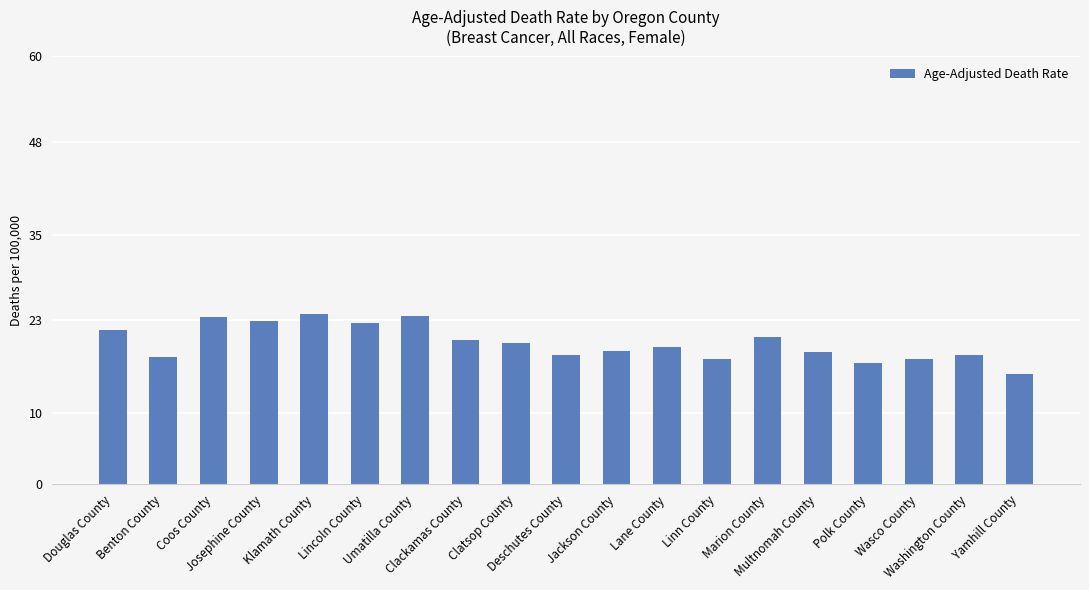

What is the maximum value shown in the chart?

23.9